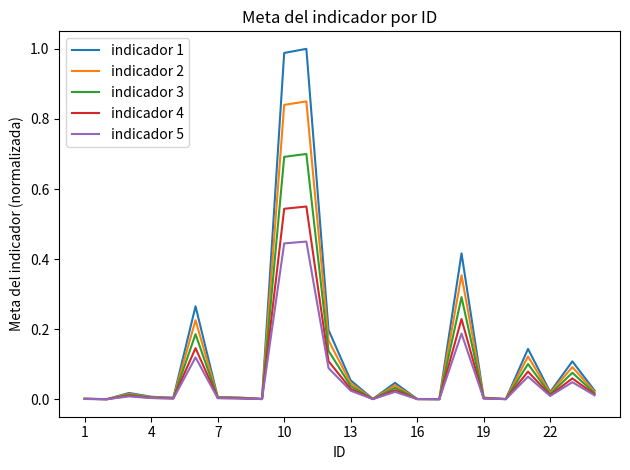

Which series has the largest range (max minus min)?

indicador 1